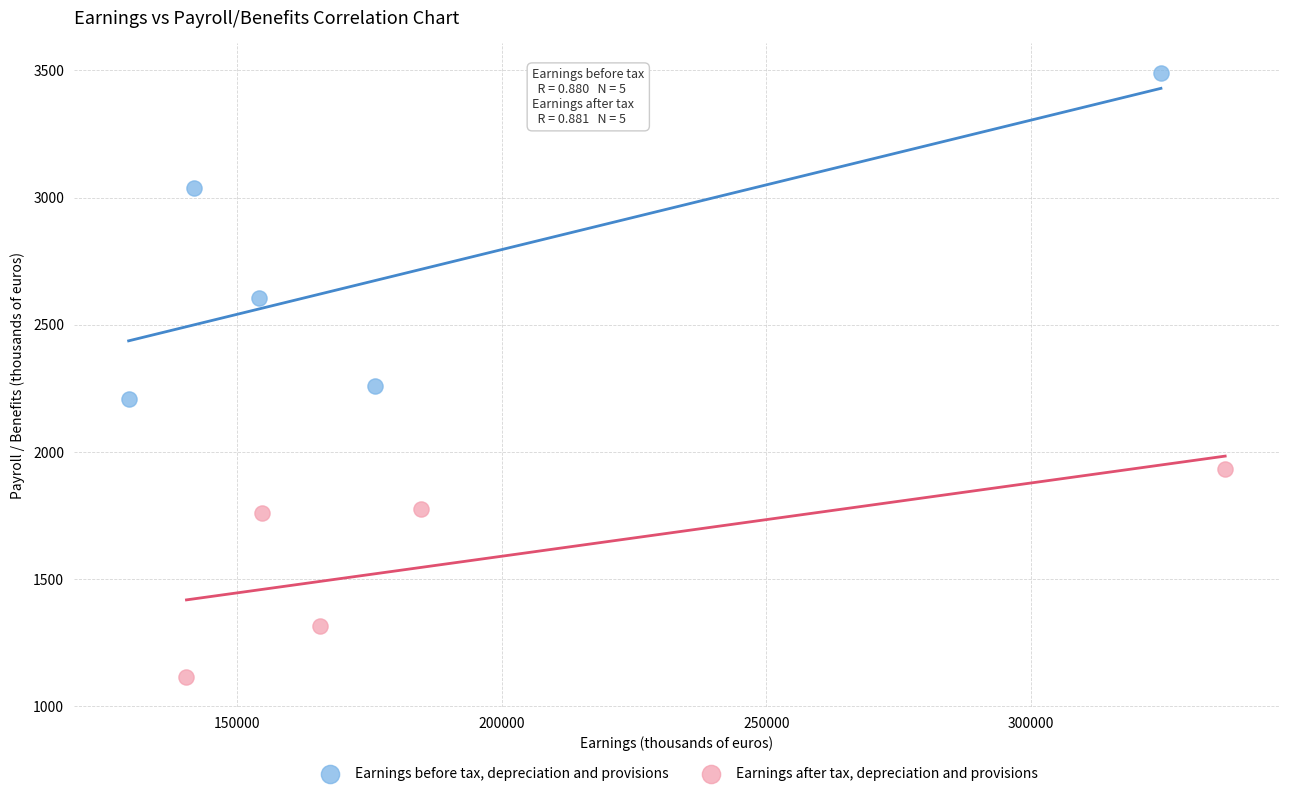

Which series reaches the maximum Y coordinate?

Earnings before tax, depreciation and provisions